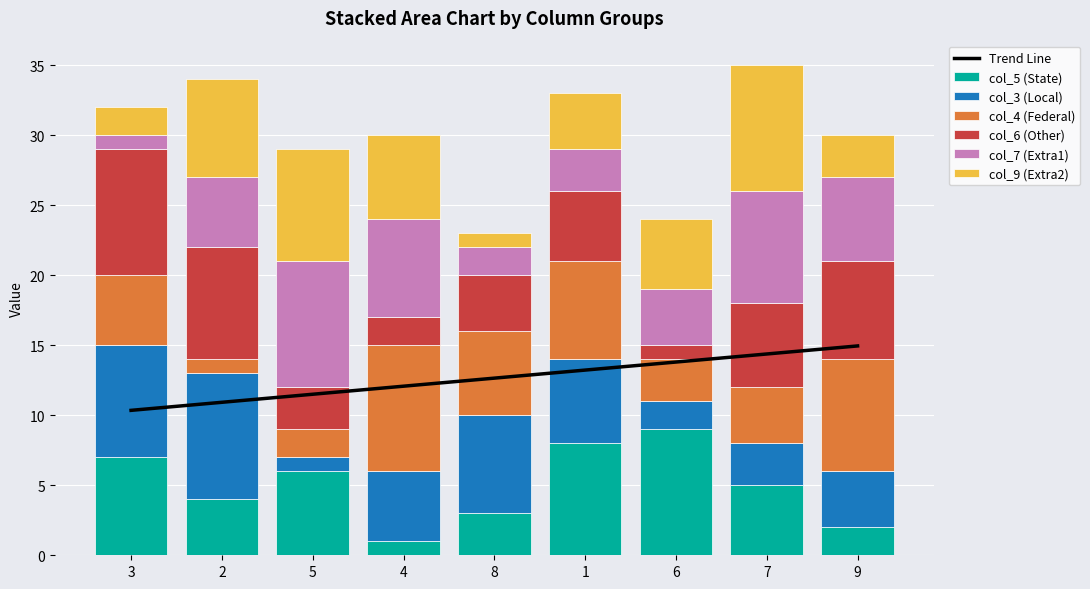

What is the difference between the col_9 values at 1 and 5?

4